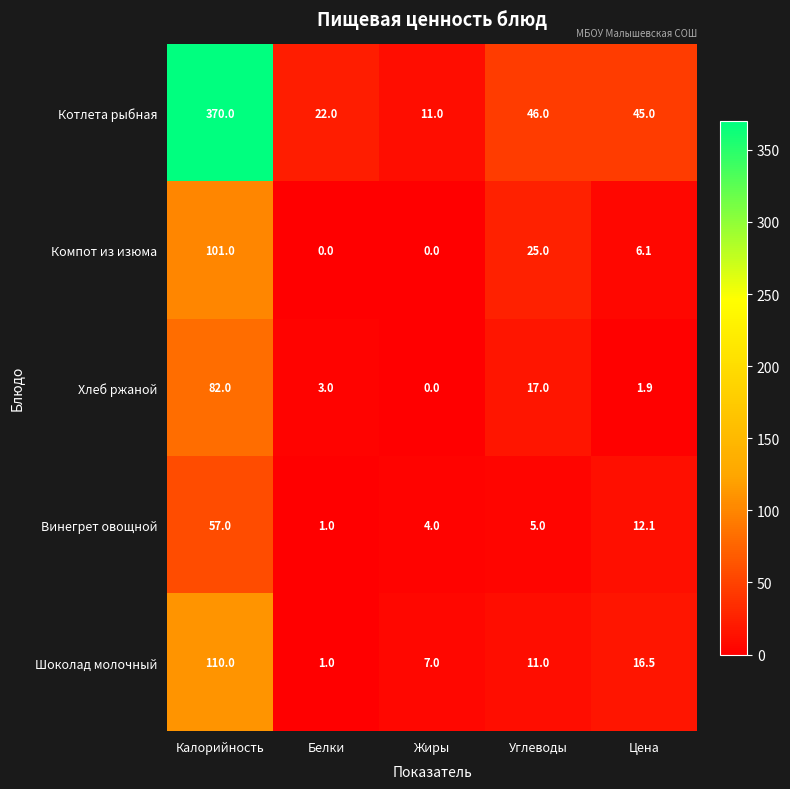

How many categories are shown in the chart?

5